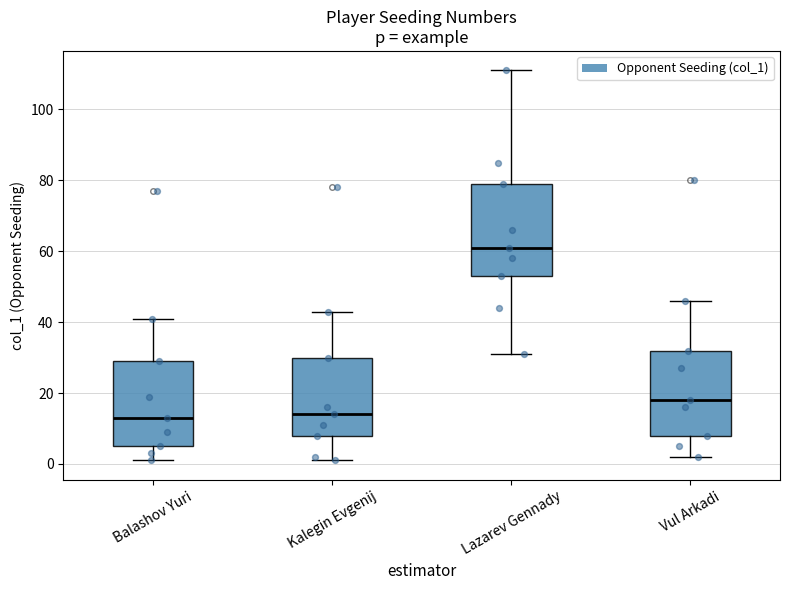

Where is the upper edge of the box for Vul Arkadi on the y-axis? The values are not printed on the chart, so give them approximately, as read against the axis.

32